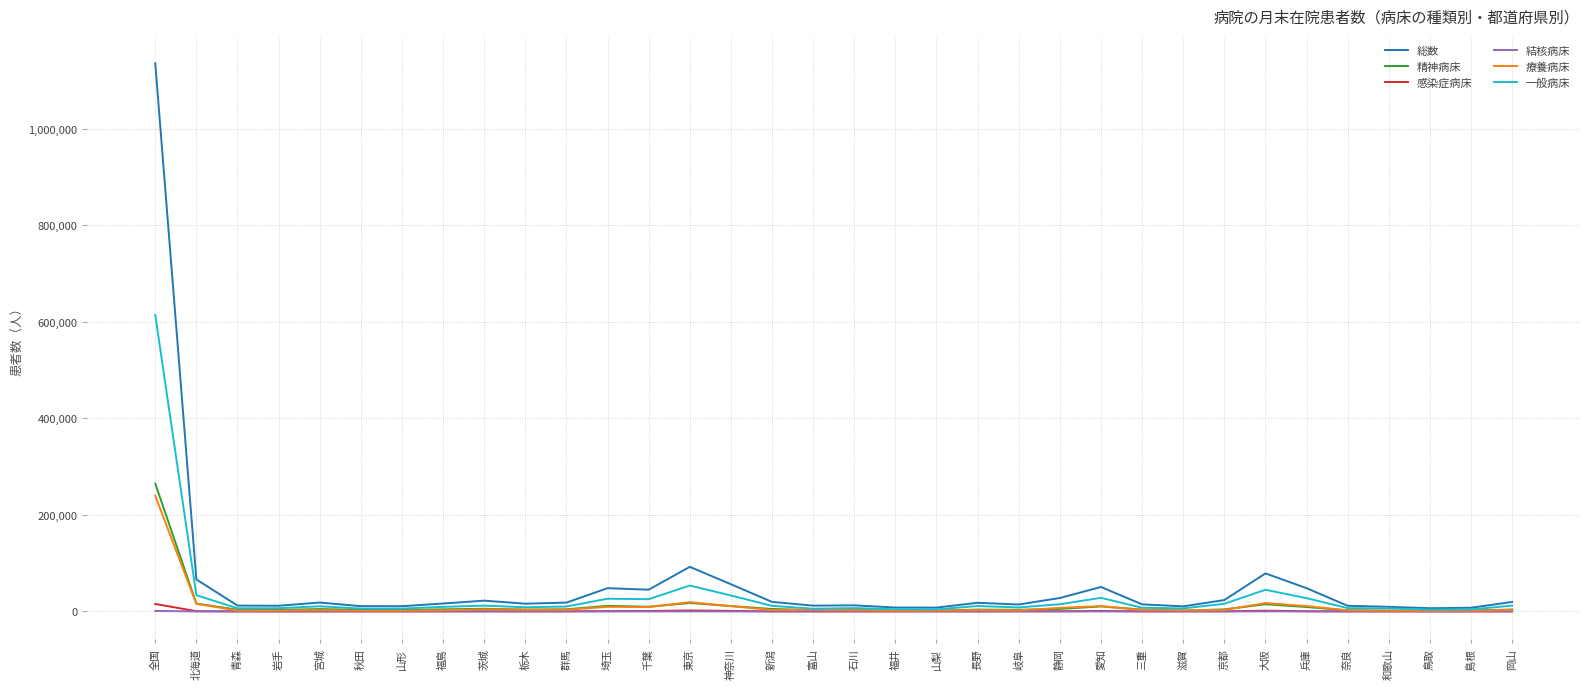

What is the maximum value shown in the chart?

1135958